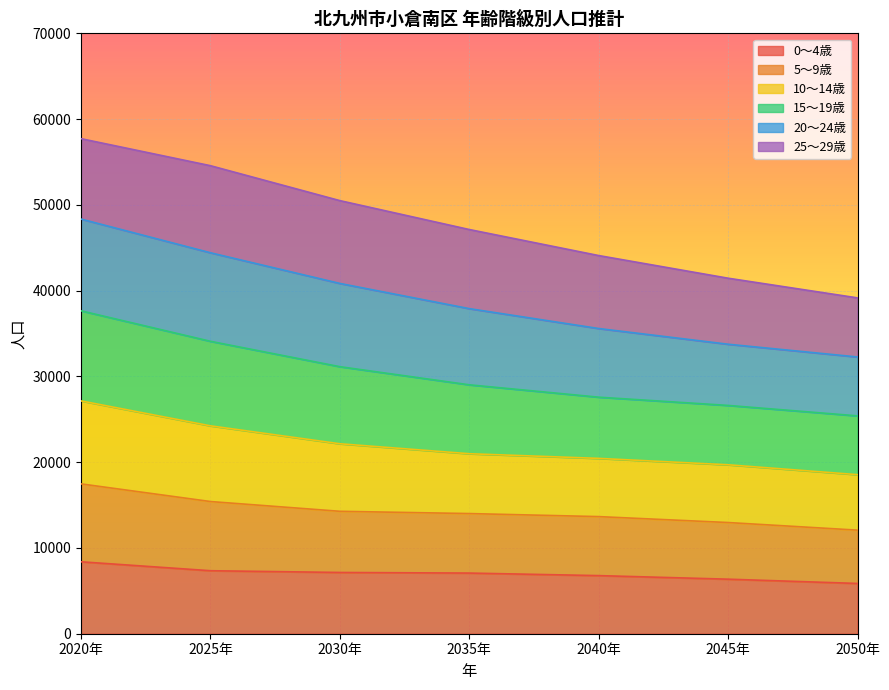

What is the maximum value for 0～4歳?

8386